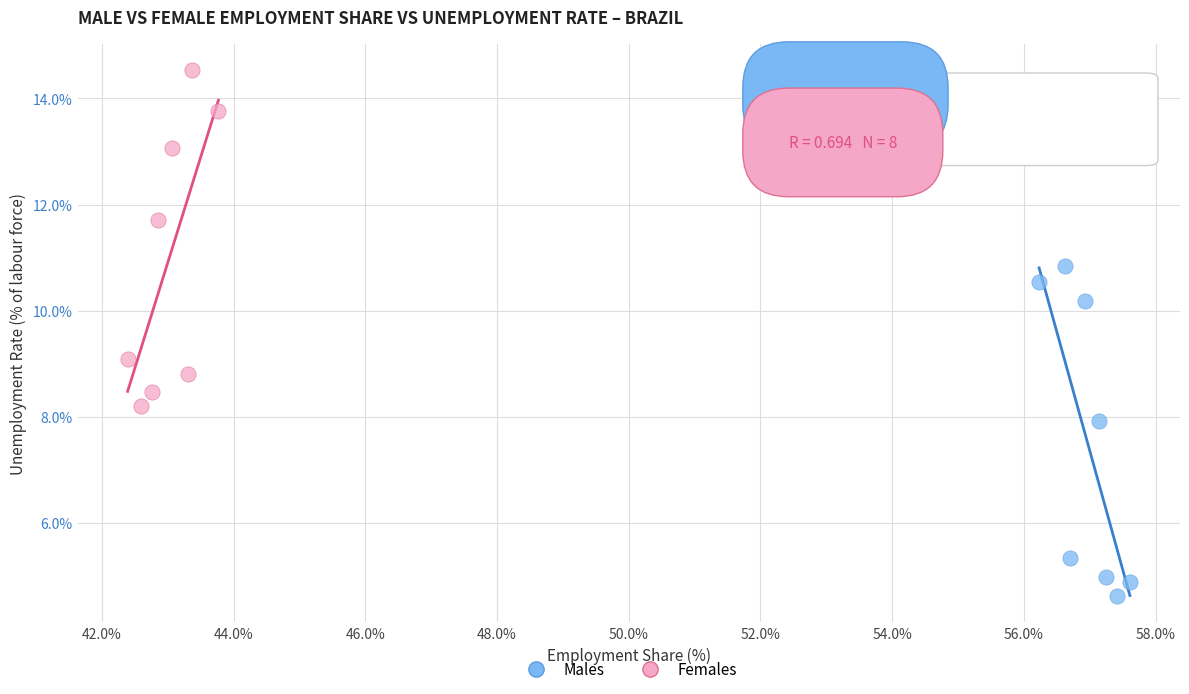

Which series contains the lowest Y value?

Males